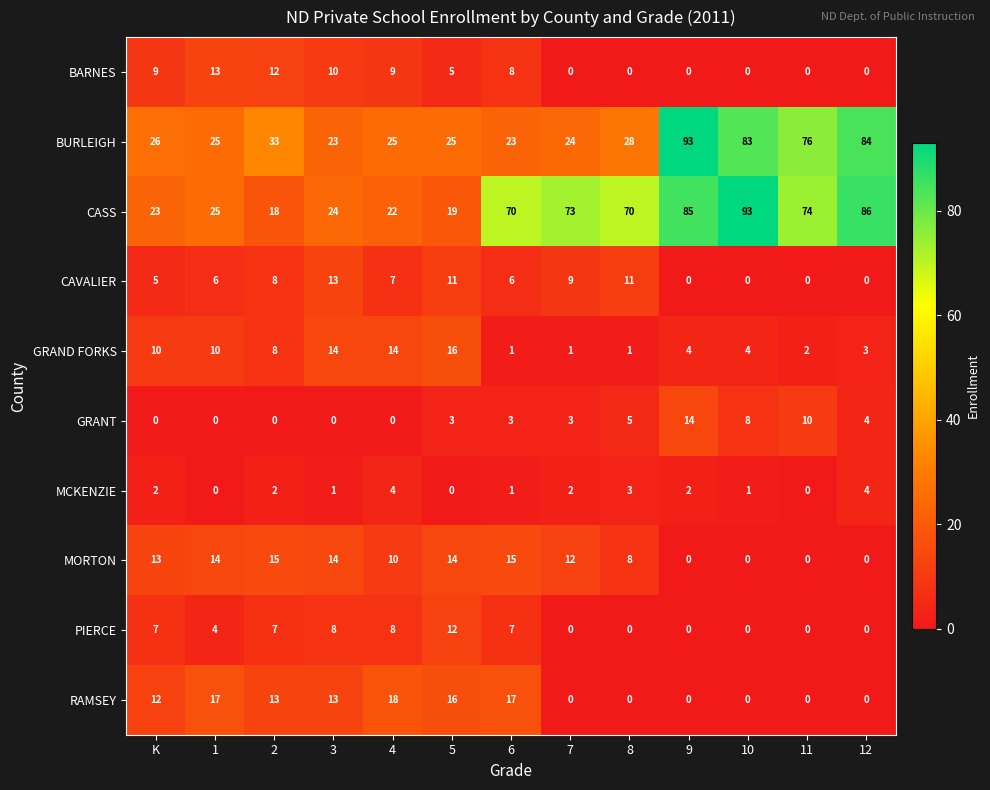

What is the total value across all series at 12?

181